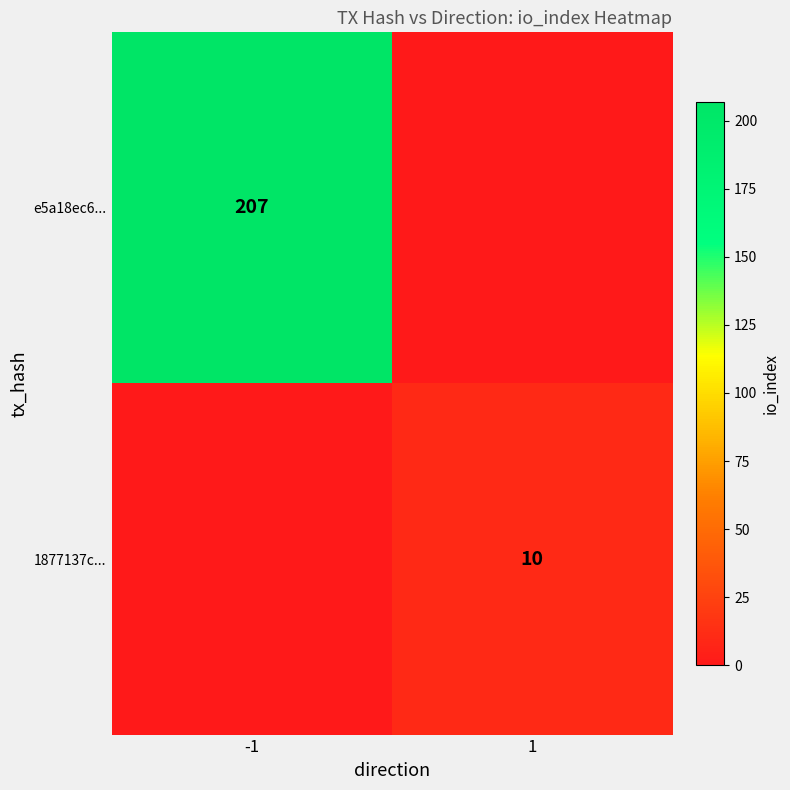

At which category is the sum across all series the highest?

-1